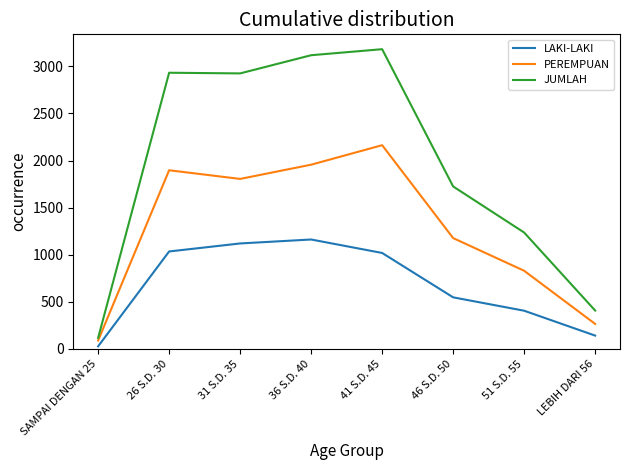

What is the maximum value for PEREMPUAN?

2163